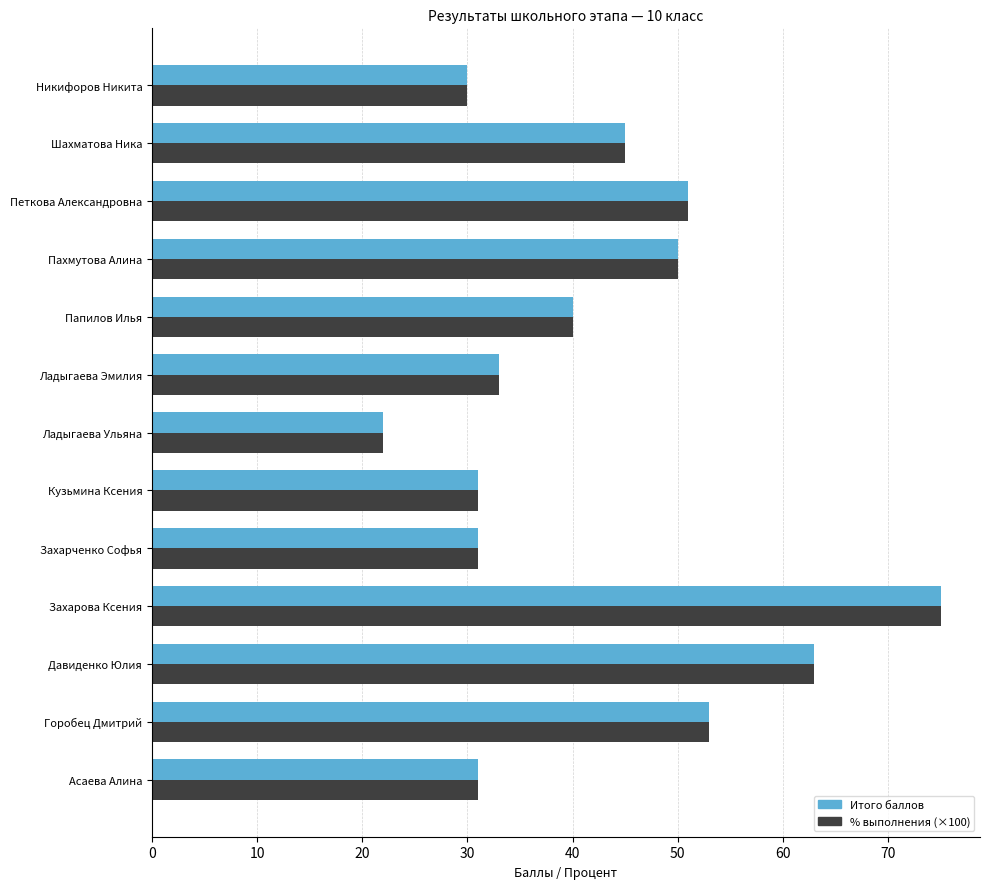

What is the difference between the maximum and minimum values in the Итого баллов series?

53